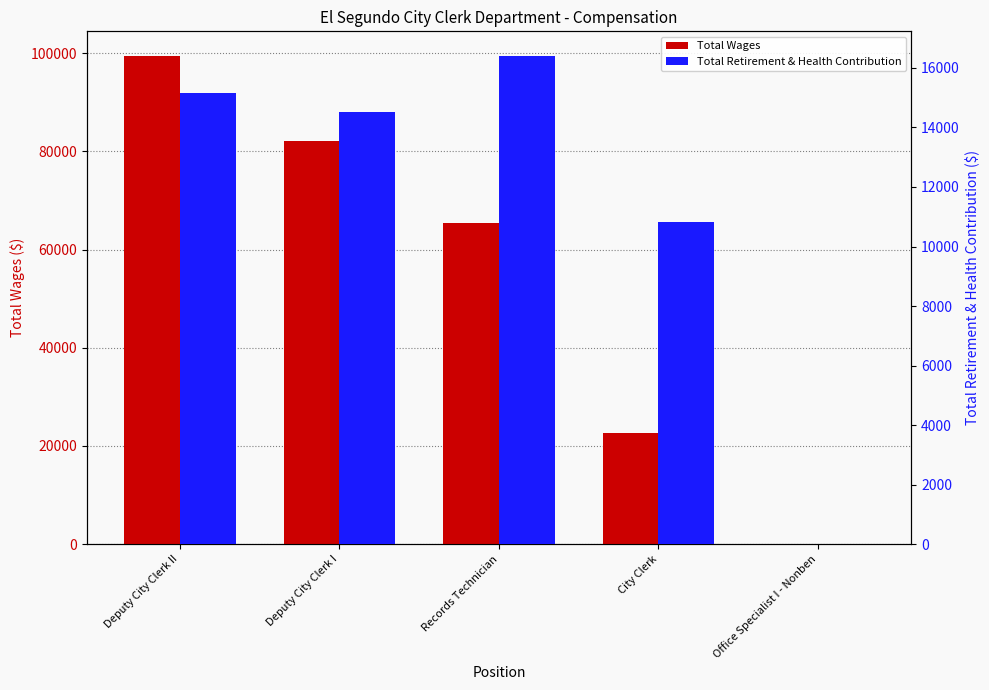

How many data points in Total Wages are less than 65496?

2